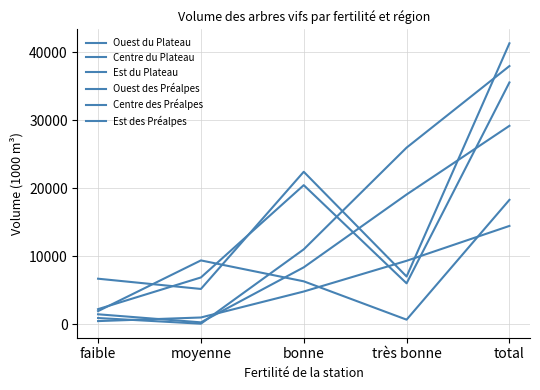

True or false: Centre des Préalpes has a value of 5189 at moyenne.

True